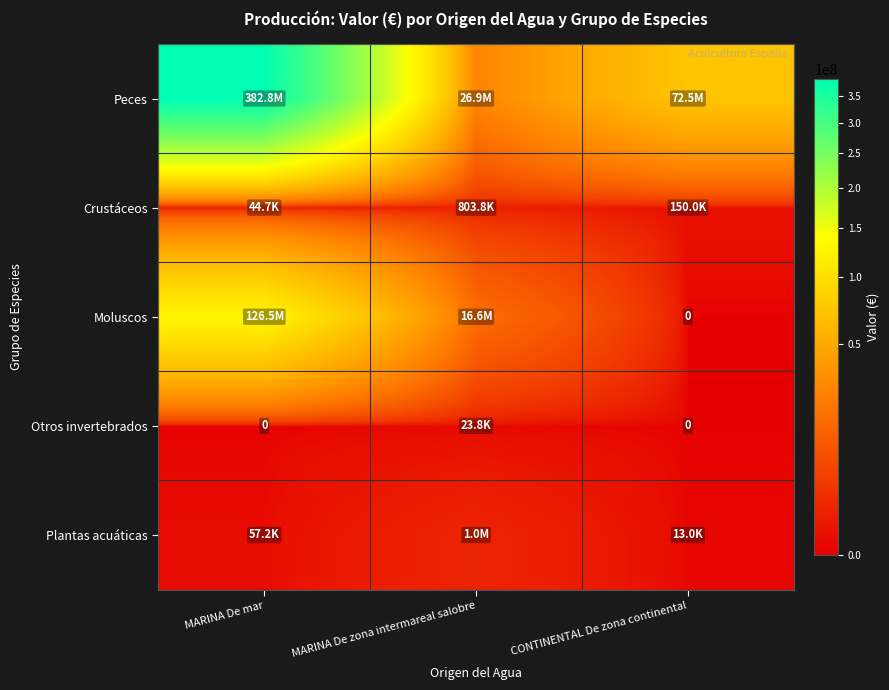

At how many categories does at least one series exceed 3095194?

3